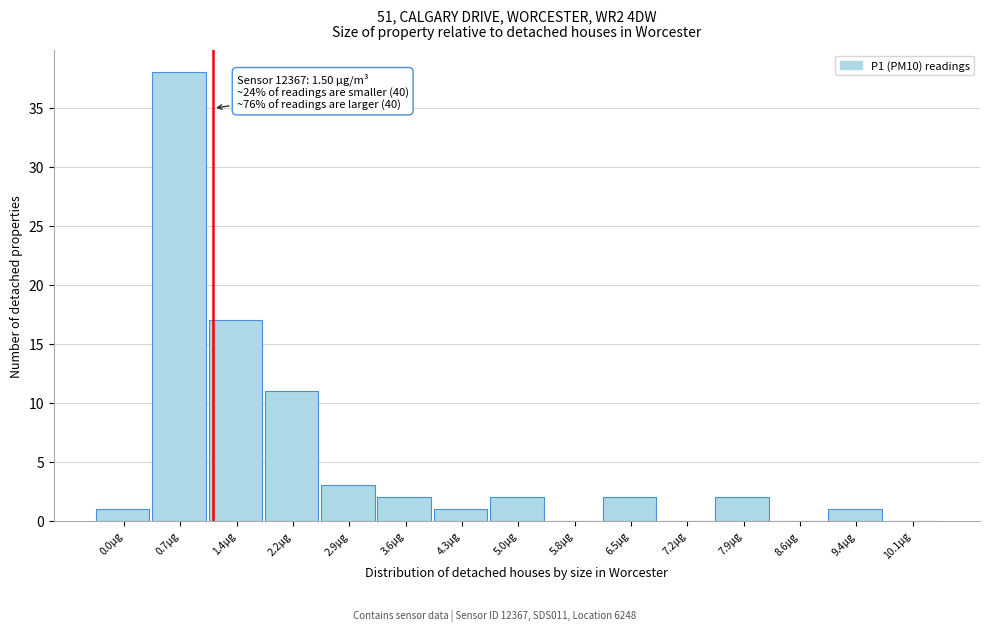

Reading right to left, transcribe all the data shown in this chart.

10.1µg=0	9.4µg=1	8.6µg=0	7.9µg=2	7.2µg=0	6.5µg=2	5.8µg=0	5.0µg=2	4.3µg=1	3.6µg=2	2.9µg=3	2.2µg=11	1.4µg=17	0.7µg=38	0.0µg=1